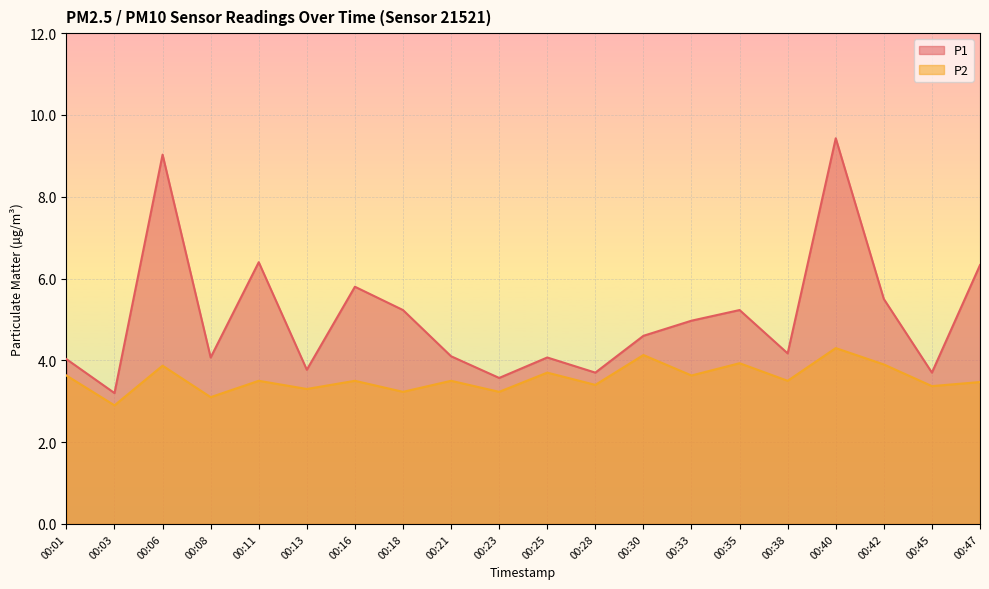

Where is the first local minimum for P2?

00:03